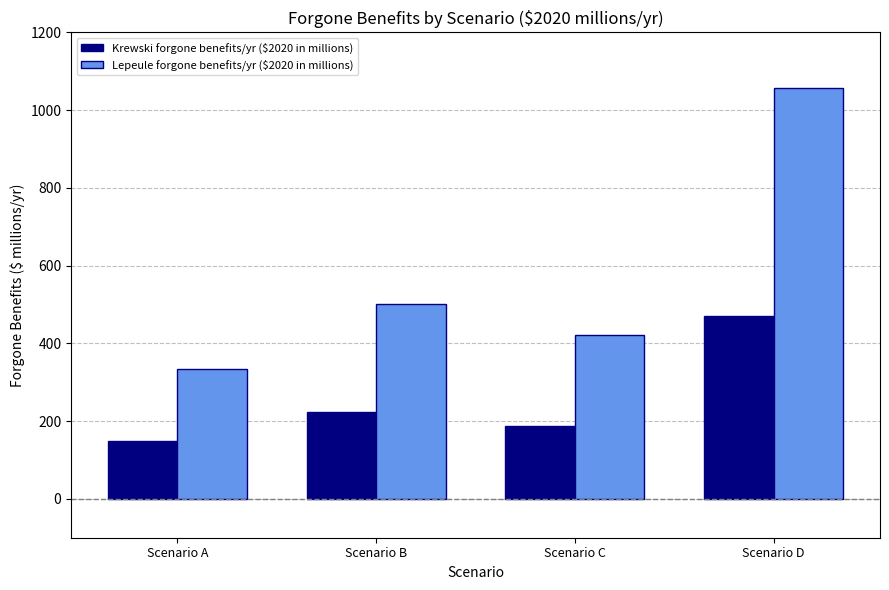

How many bars are there in total?

8